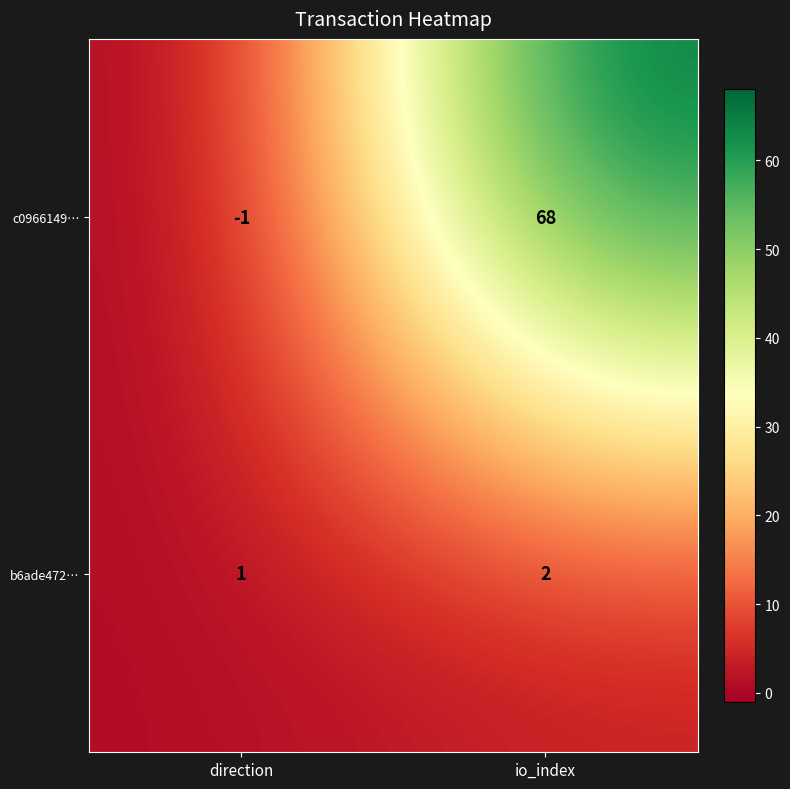

Which series changed the most between direction and io_index?

c0966149…